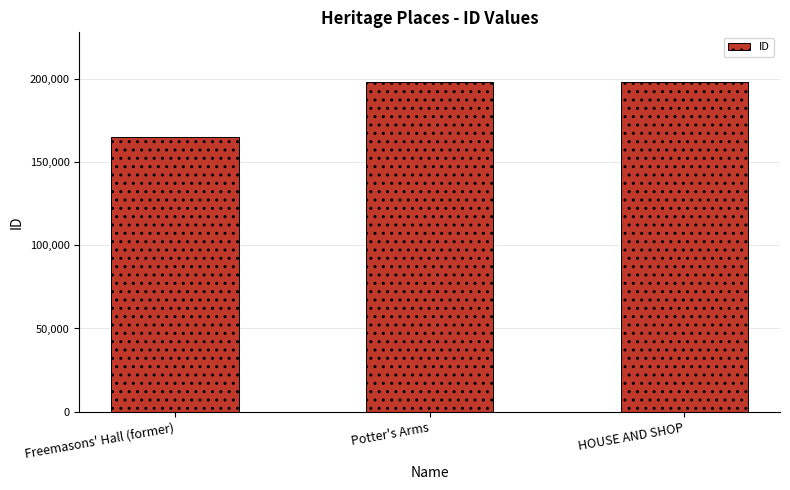

What is the sum of all values?

562006